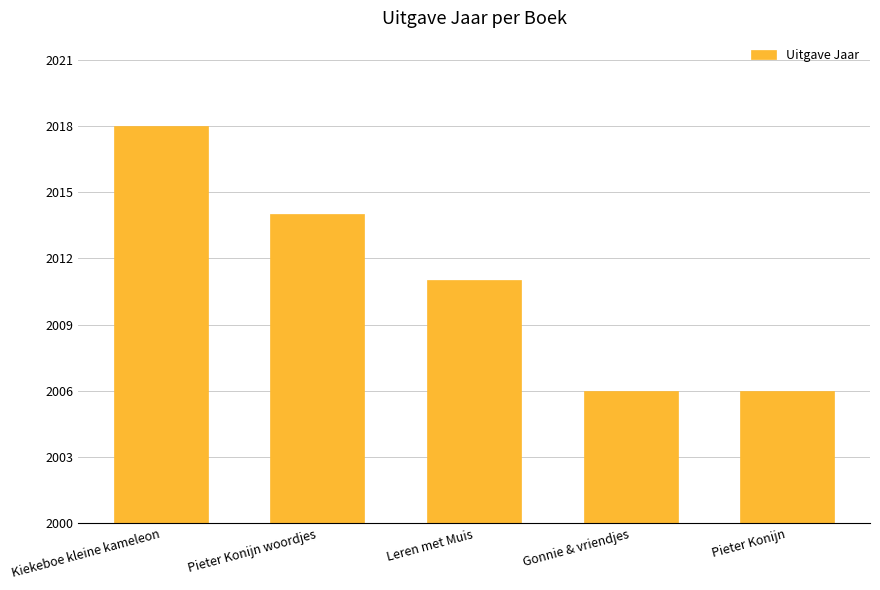

Which has a higher value, Kiekeboe kleine kameleon or Pieter Konijn woordjes?

Kiekeboe kleine kameleon